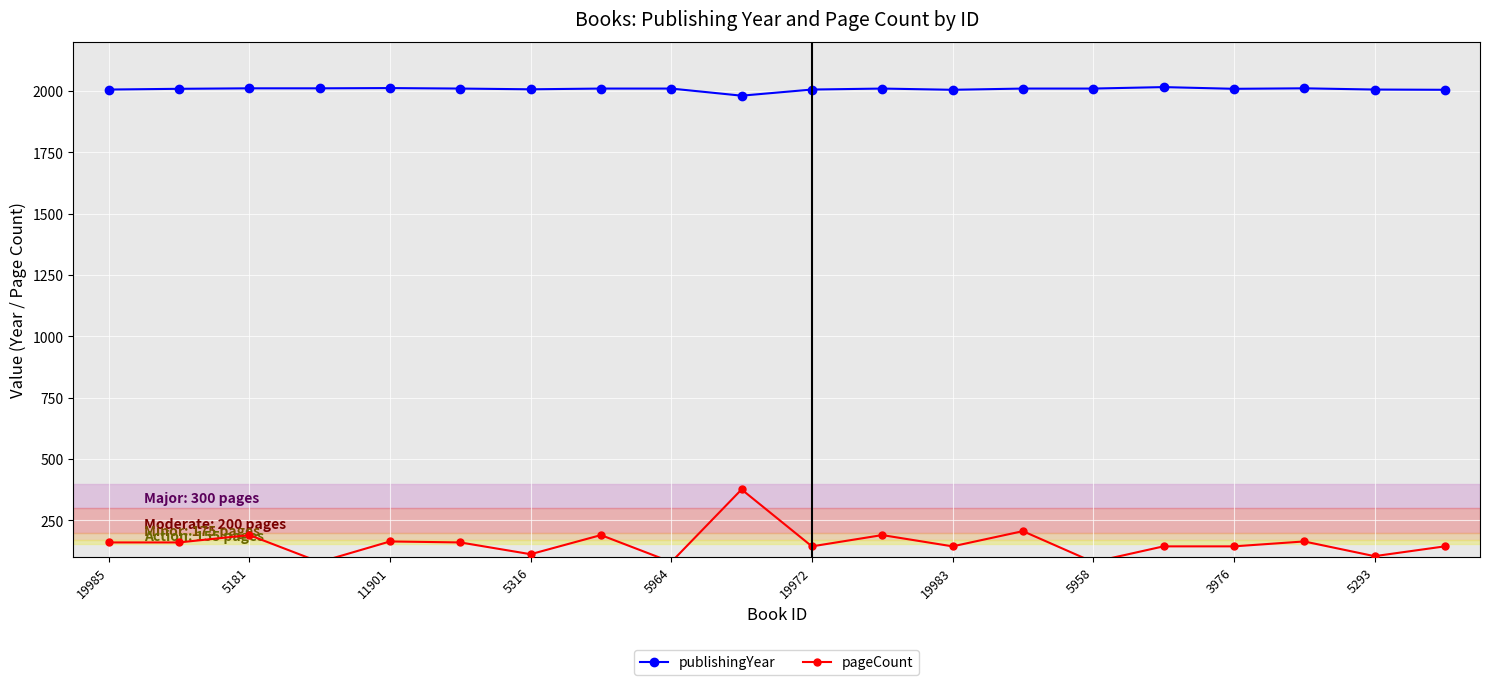

How many lines are shown in the chart?

2